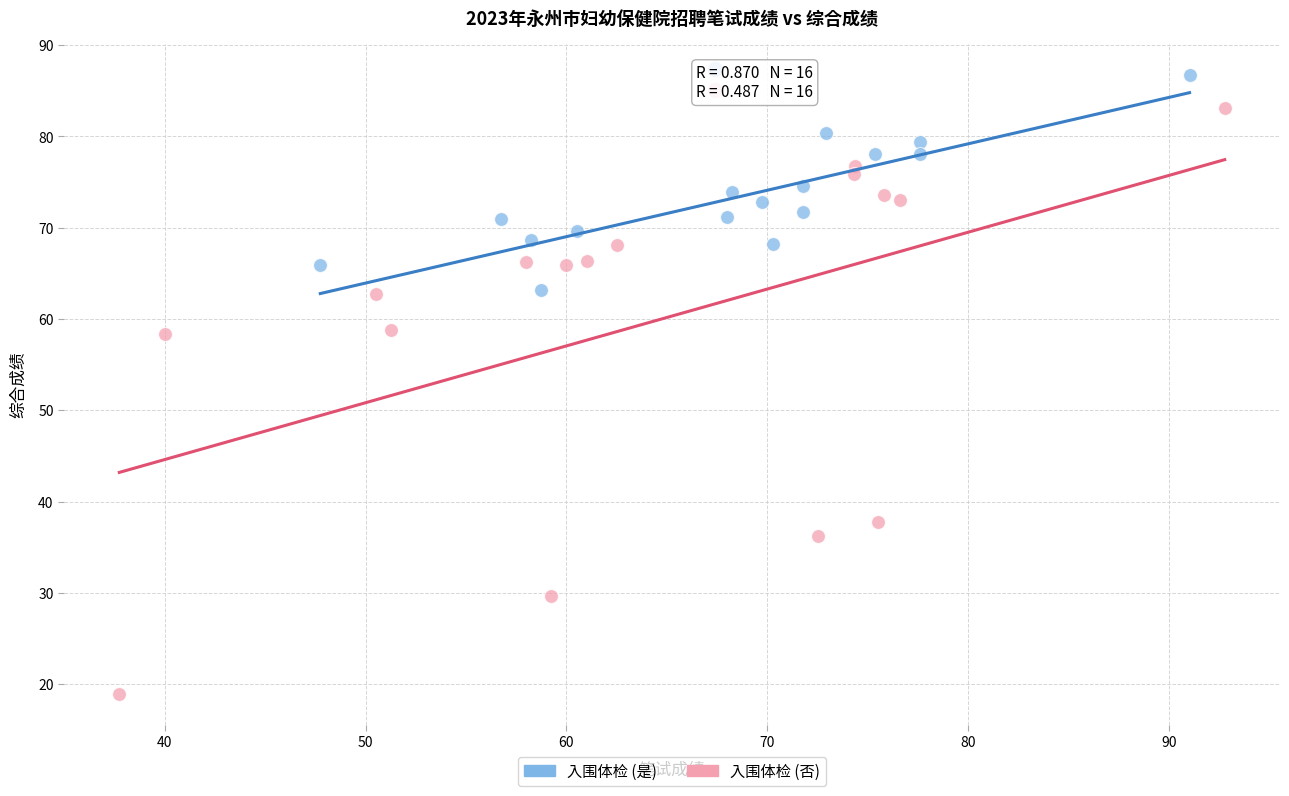

Which series contains the lowest Y value?

入围体检 (否)